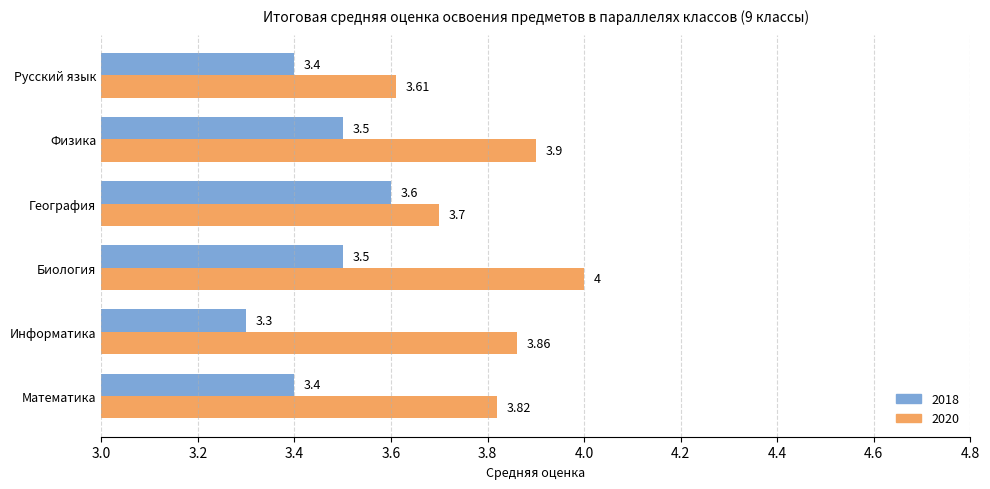

The 2020 series shows 5.8 at Русский язык. True or false?

False